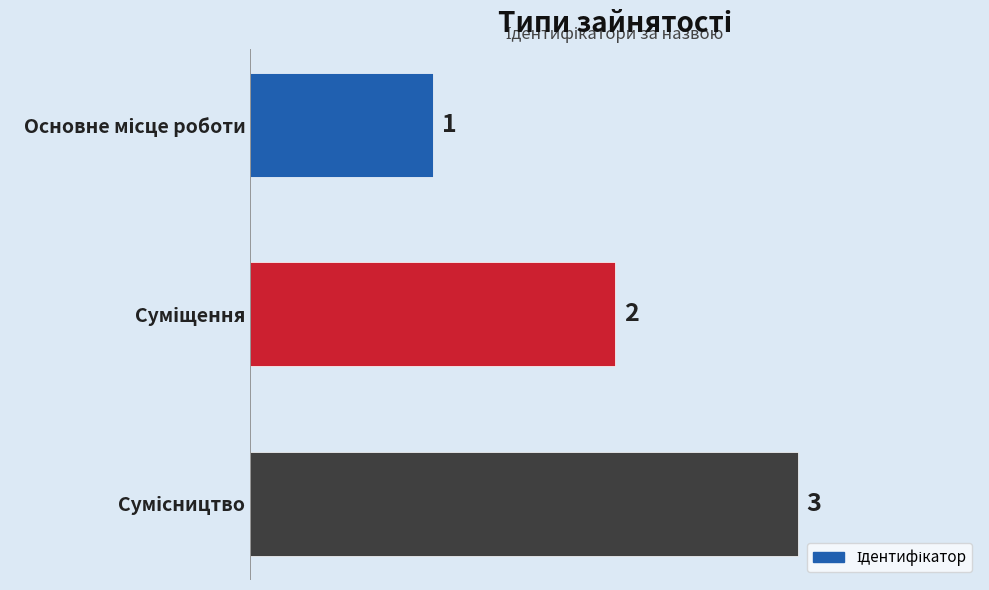

What is the maximum value shown in the chart?

3